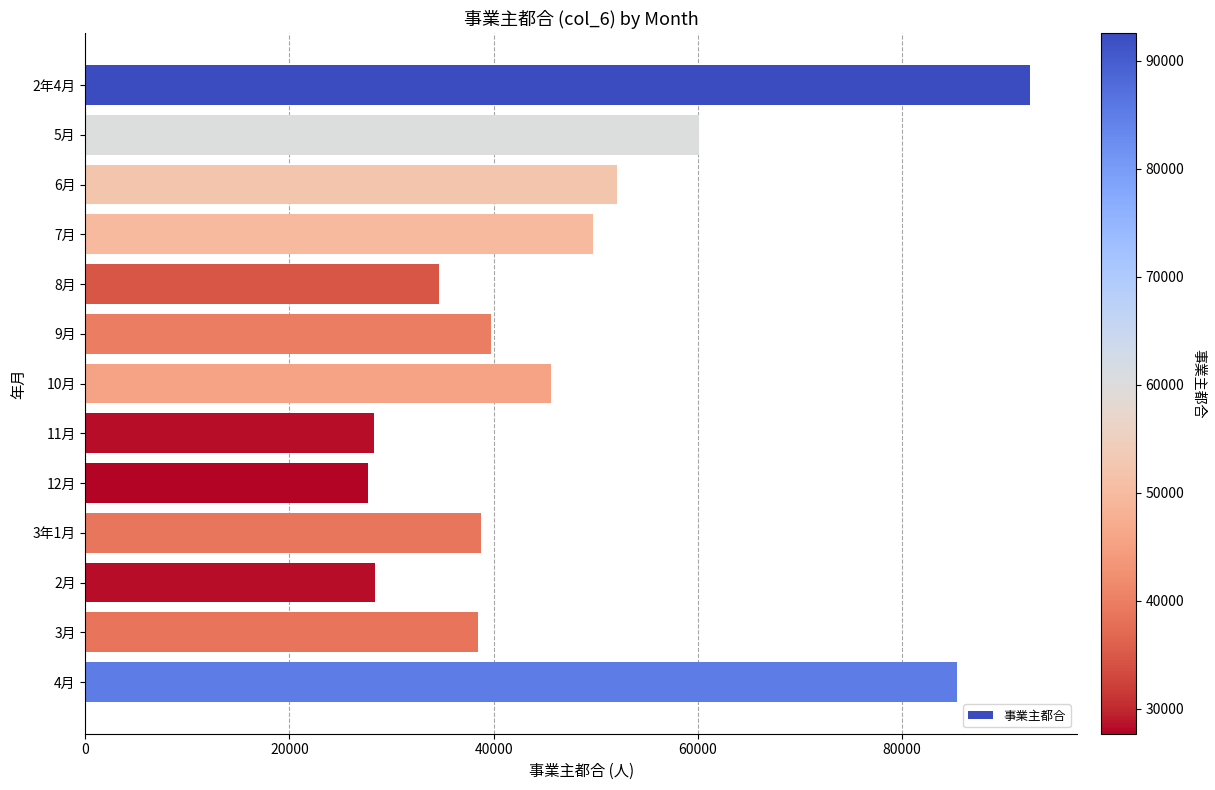

What is the label of the 10th bar from the bottom?

7月